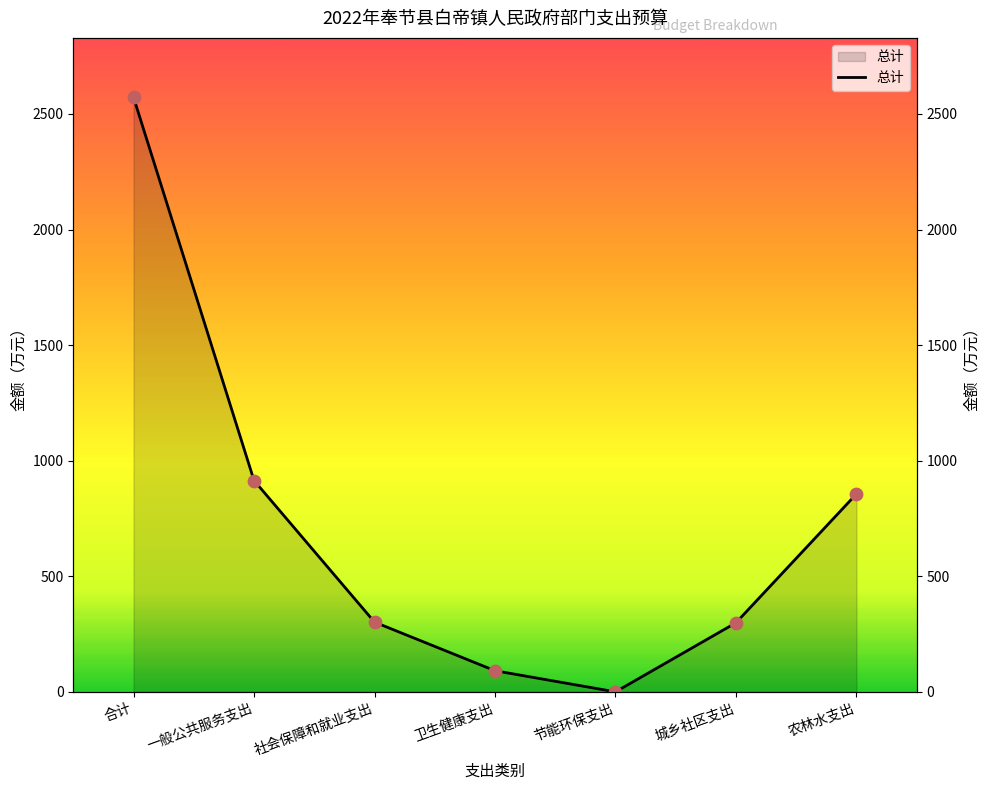

Between 农林水支出 and 合计, which is larger?

合计